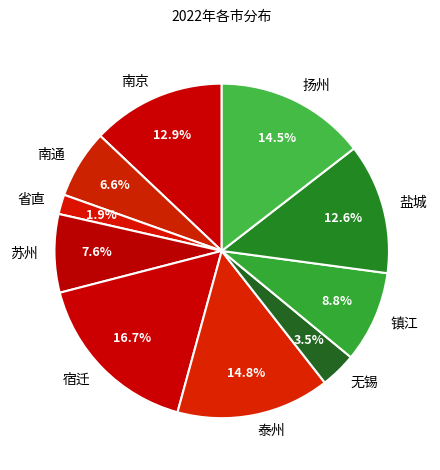

Combined, what portion of the pie is 无锡 and 盐城?

16.1%